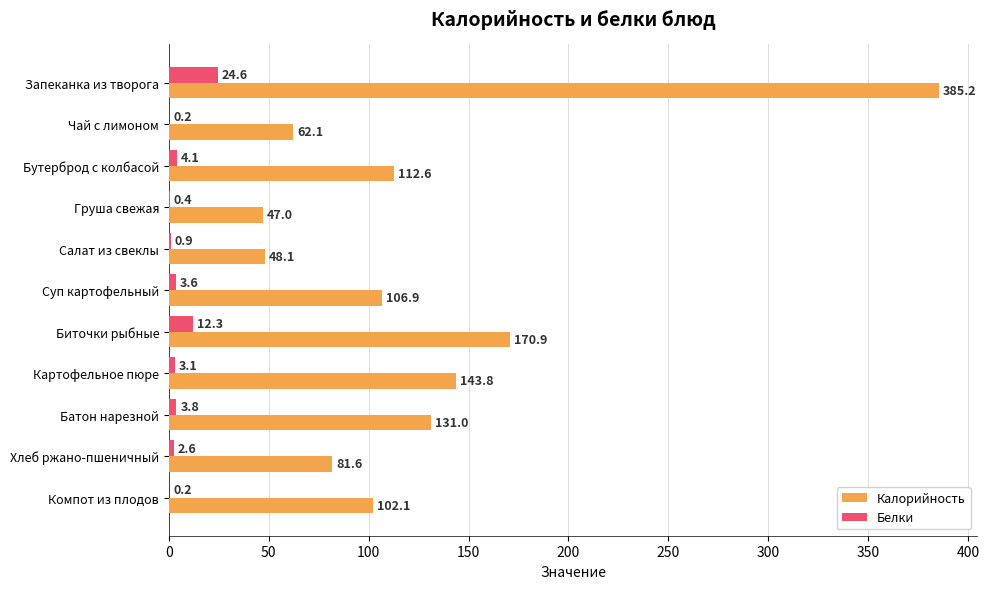

What are all the series names shown in the legend?

Калорийность, Белки